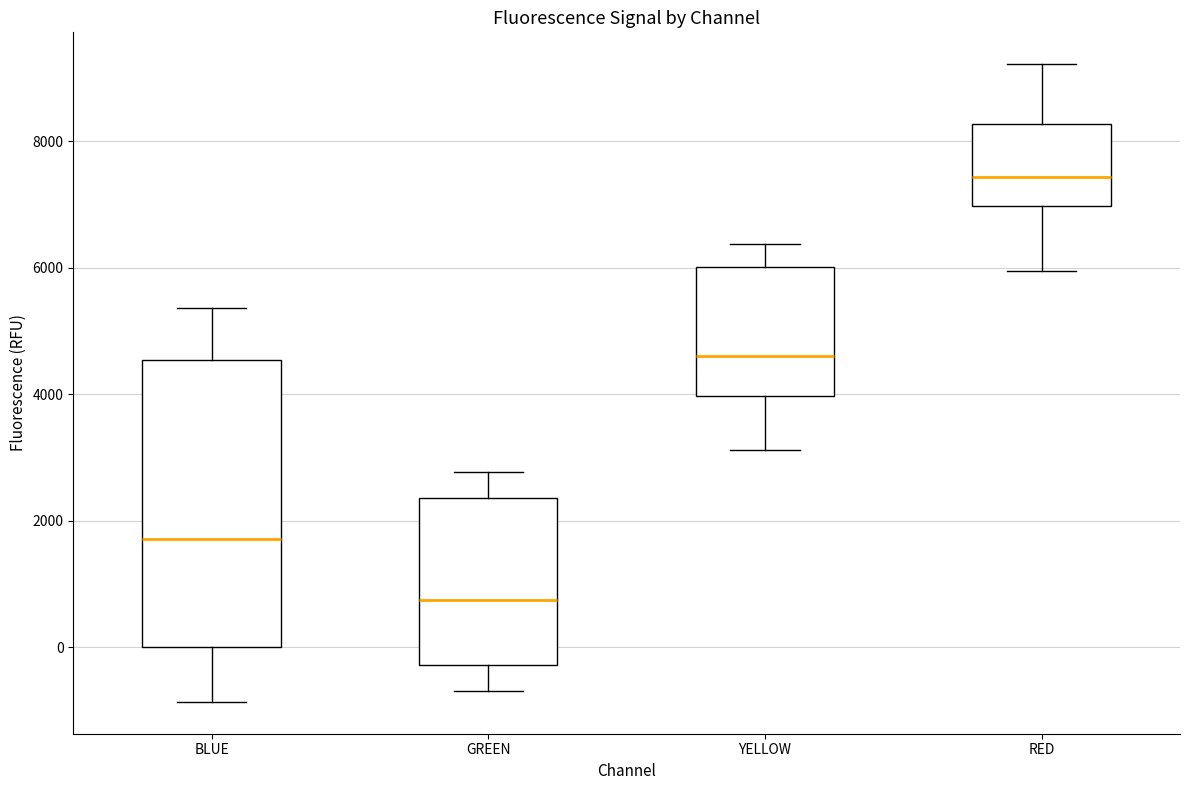

Where does the upper whisker of the box for BLUE end on the y-axis? The values are not printed on the chart, so give them approximately, as read against the axis.

5400